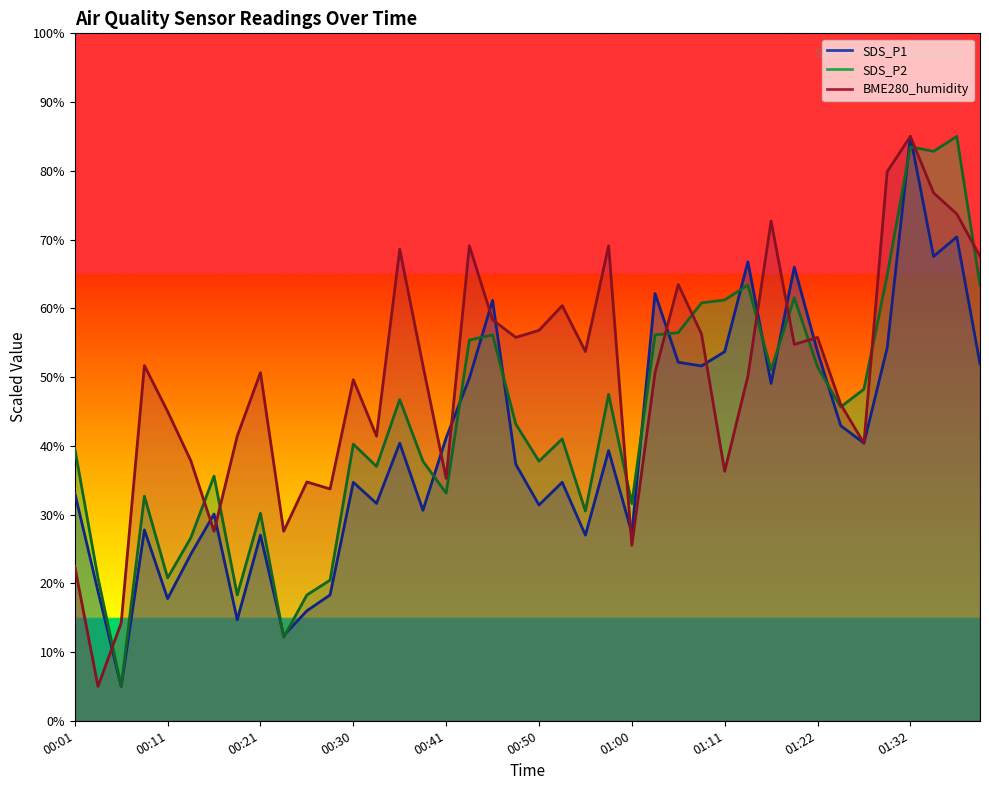

What are all the series names shown in the legend?

SDS_P1, SDS_P2, BME280_humidity